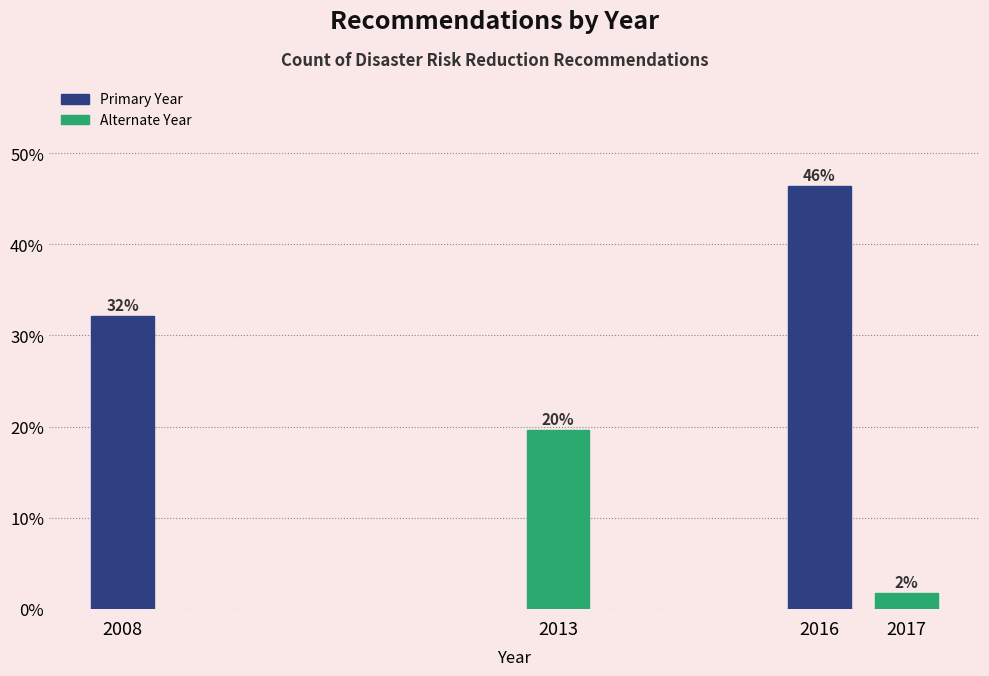

Does the chart contain any negative values?

No